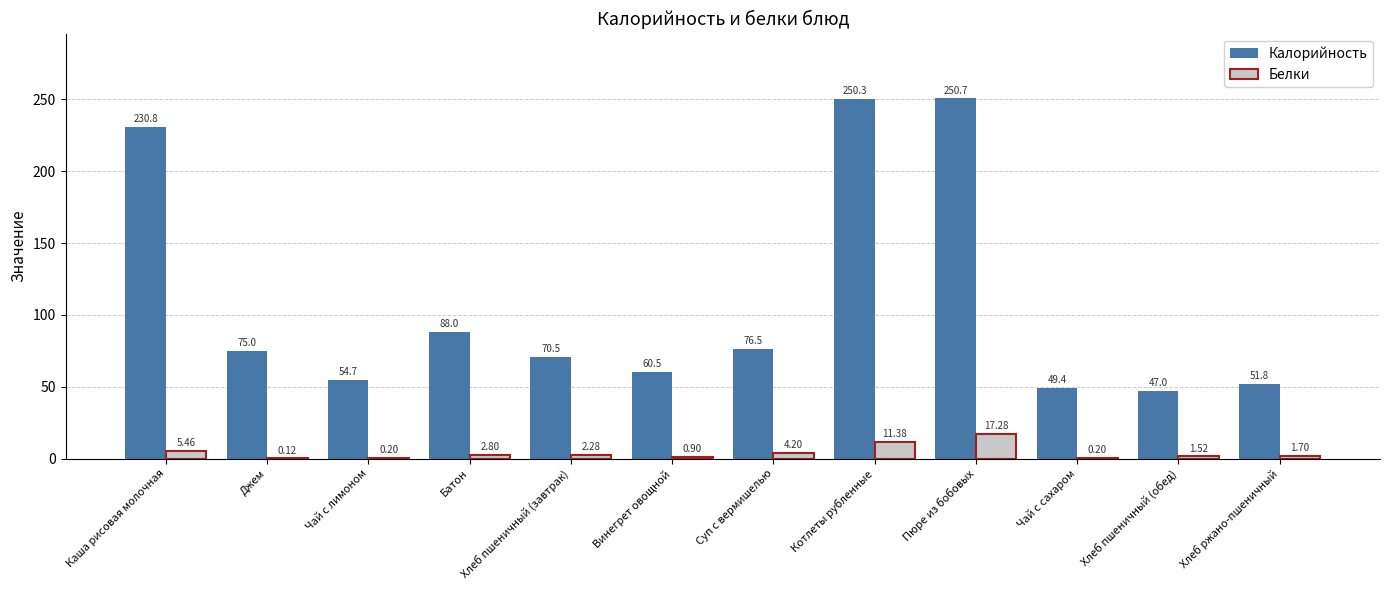

Count the number of categories in the chart.

12